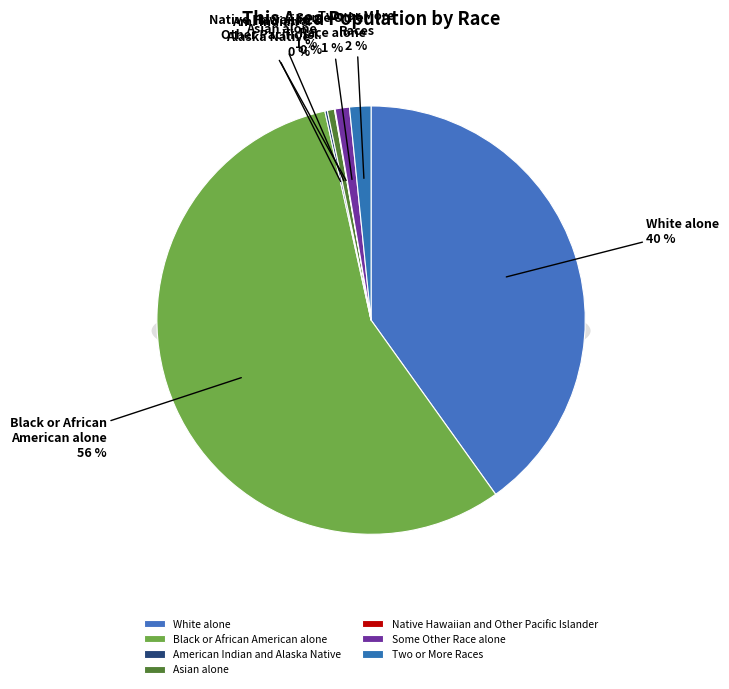

Rank the categories by value from highest to lowest.

Black or African American alone, White alone, Two or More Races, Some Other Race alone, Asian alone, American Indian and Alaska Native, Native Hawaiian and Other Pacific Islander